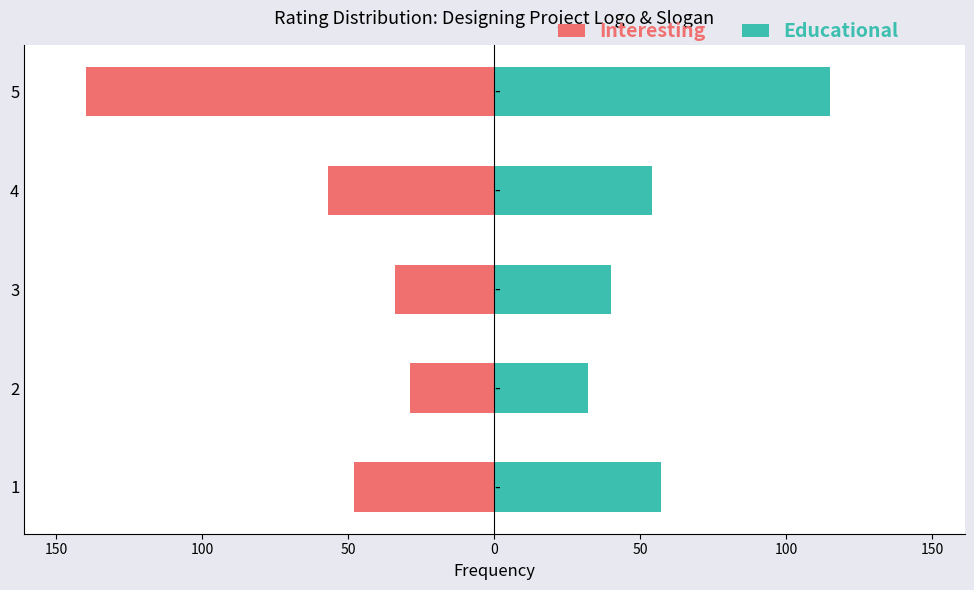

What is the difference between the highest and lowest values at 100?

74